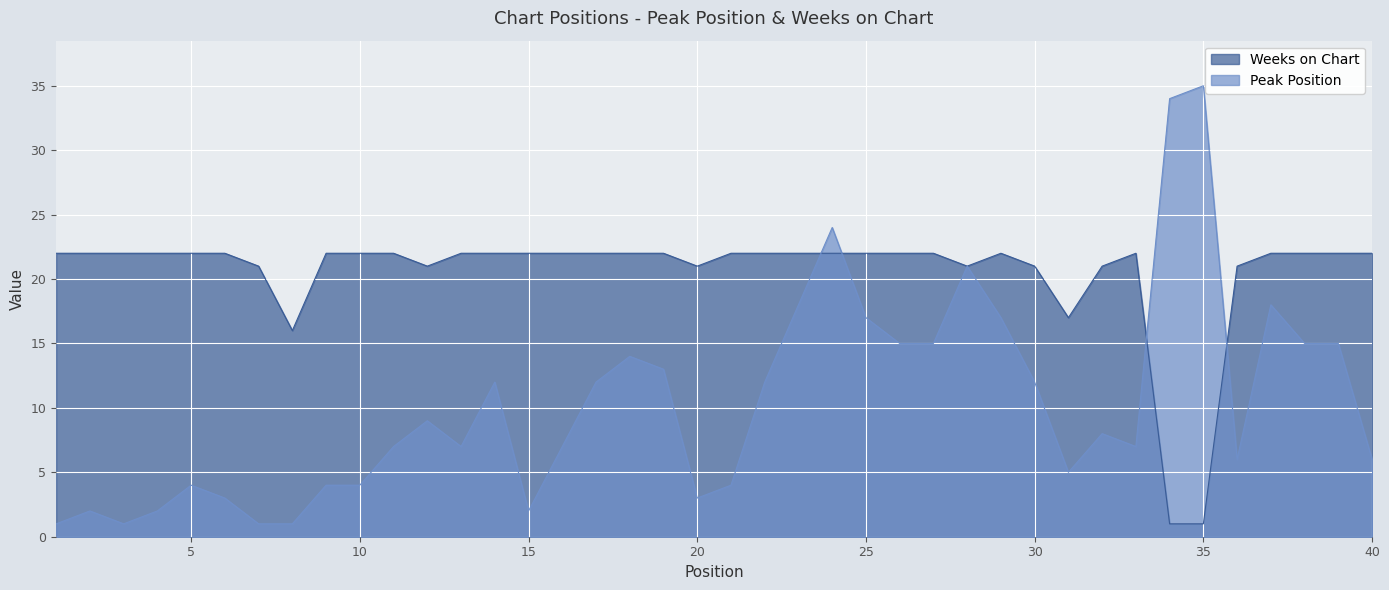

What is the difference between the maximum and minimum values in the Weeks on Chart series?

21